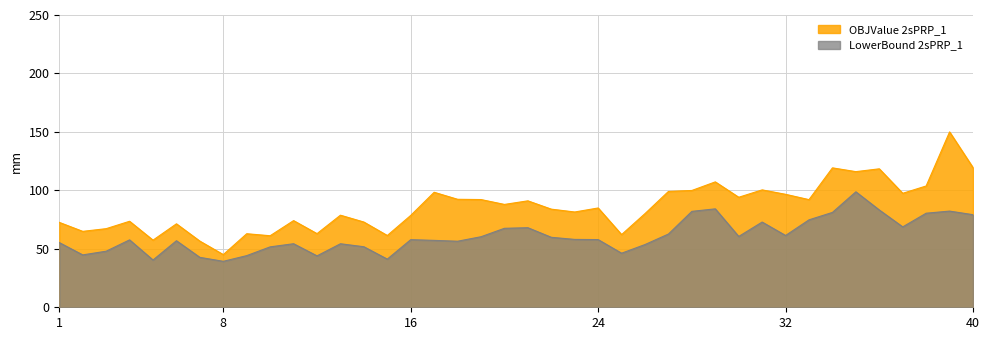

How many lines are shown in the chart?

2